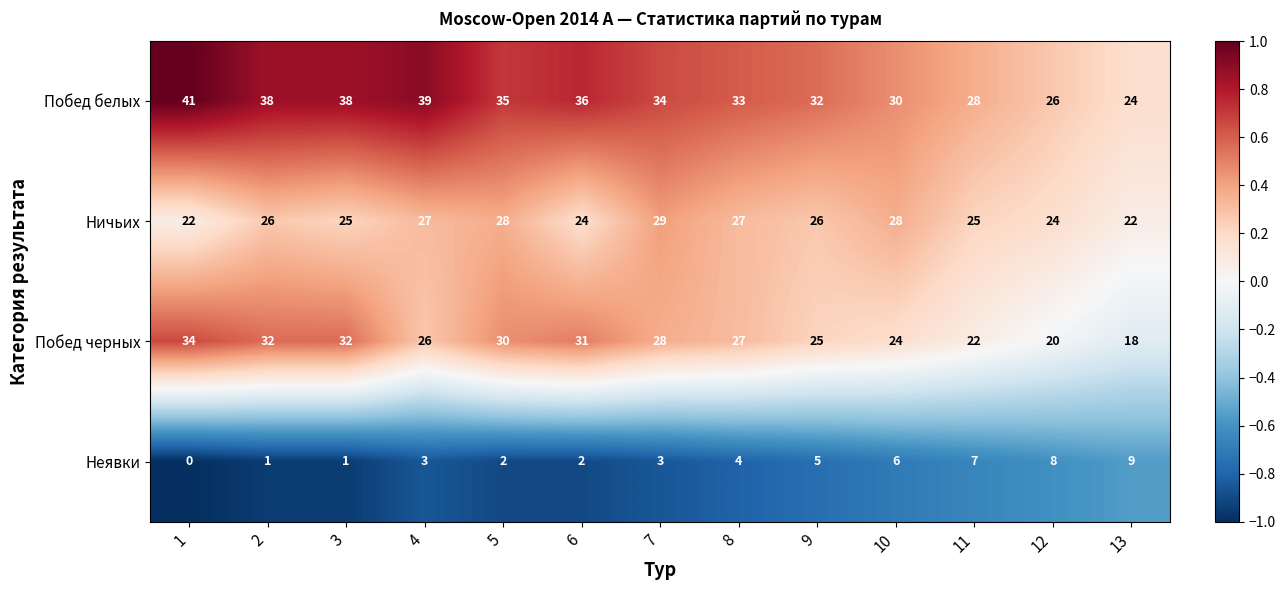

What is the difference between the maximum and minimum values in the Ничьих series?

7